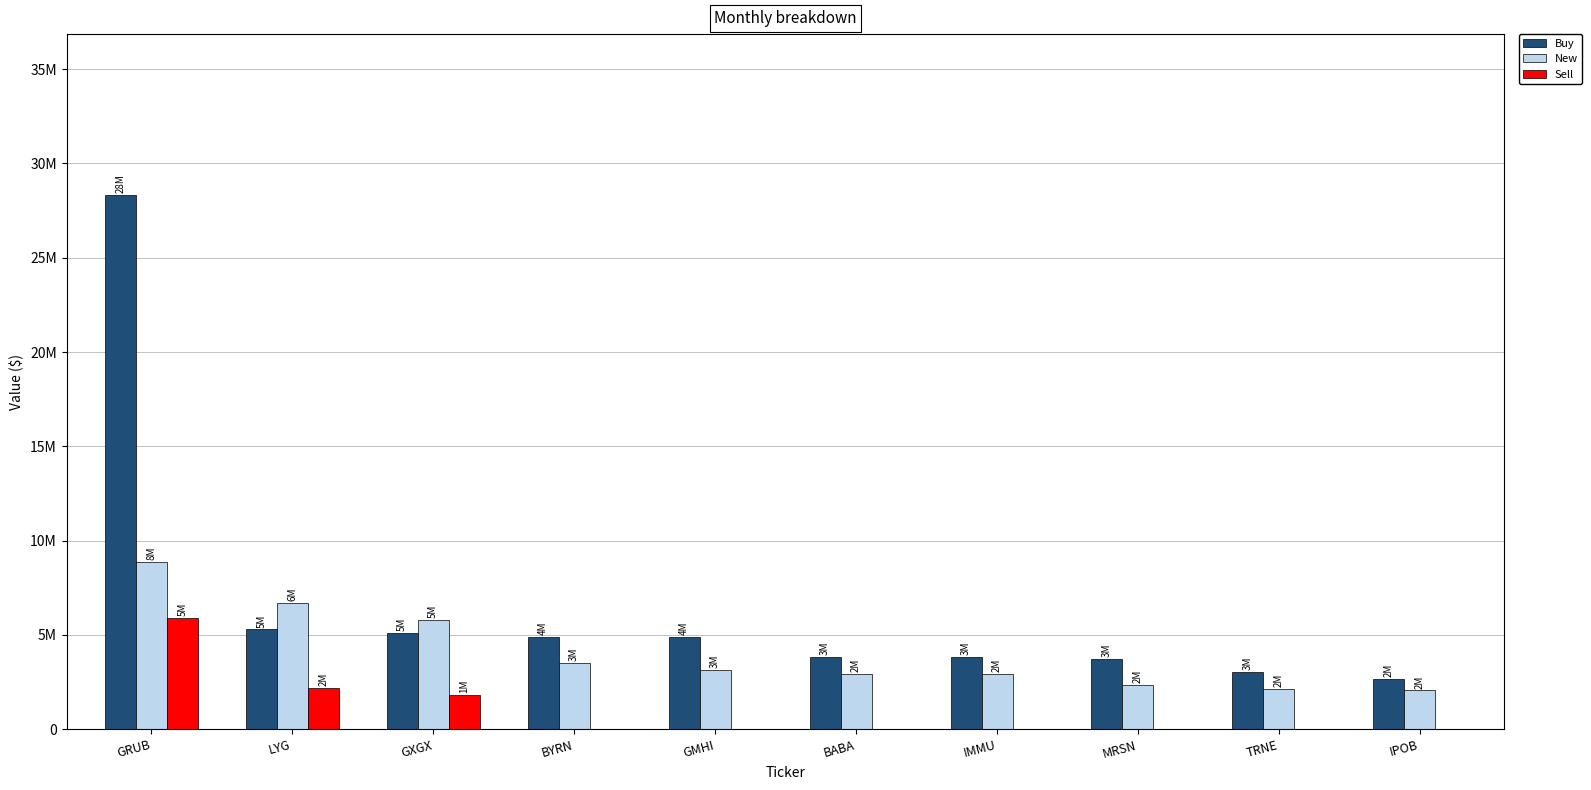

What are all the series names shown in the legend?

Buy, New, Sell